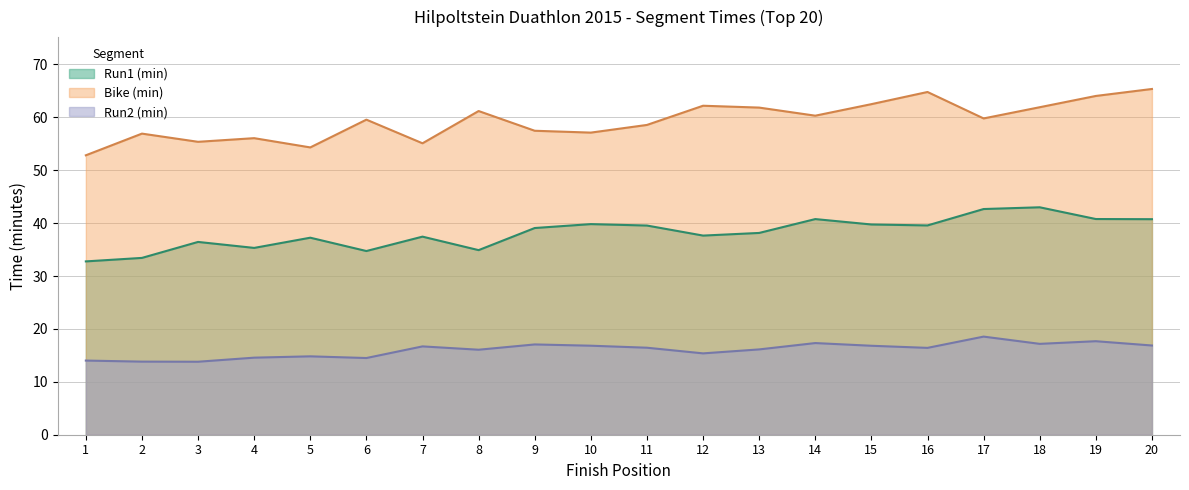

True or false: Bike (min) and Run1 (min) intersect in this chart.

False